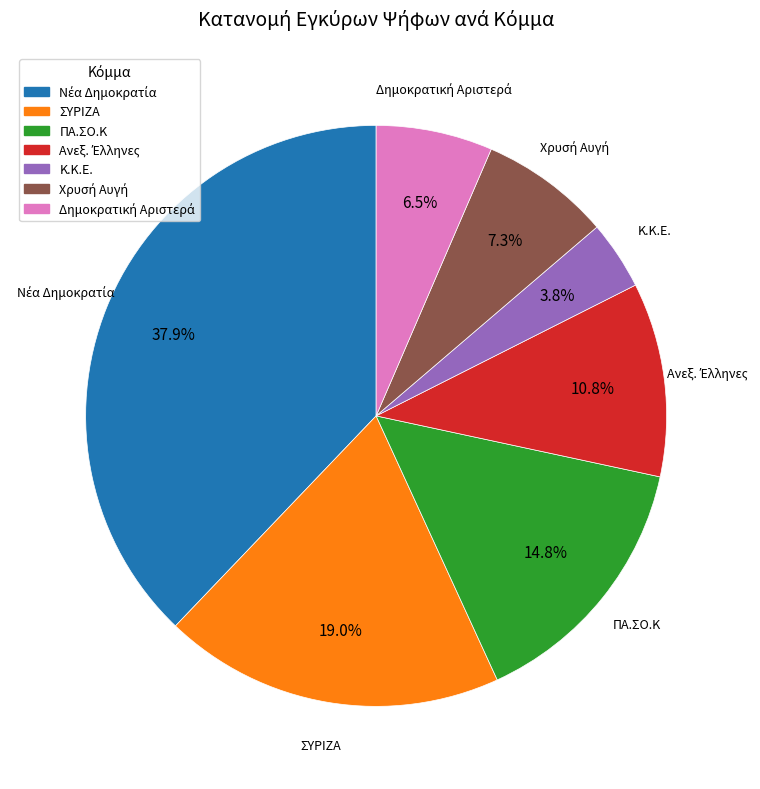

Does any single category account for the majority?

No